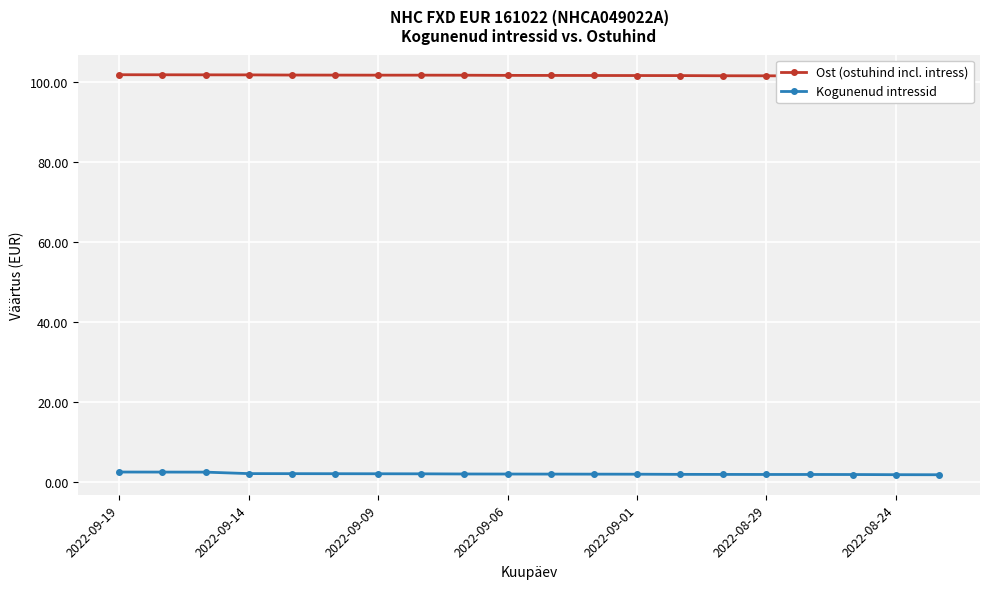

The Kogunenud intressid series shows 2.4 at 2022-09-19. True or false?

True